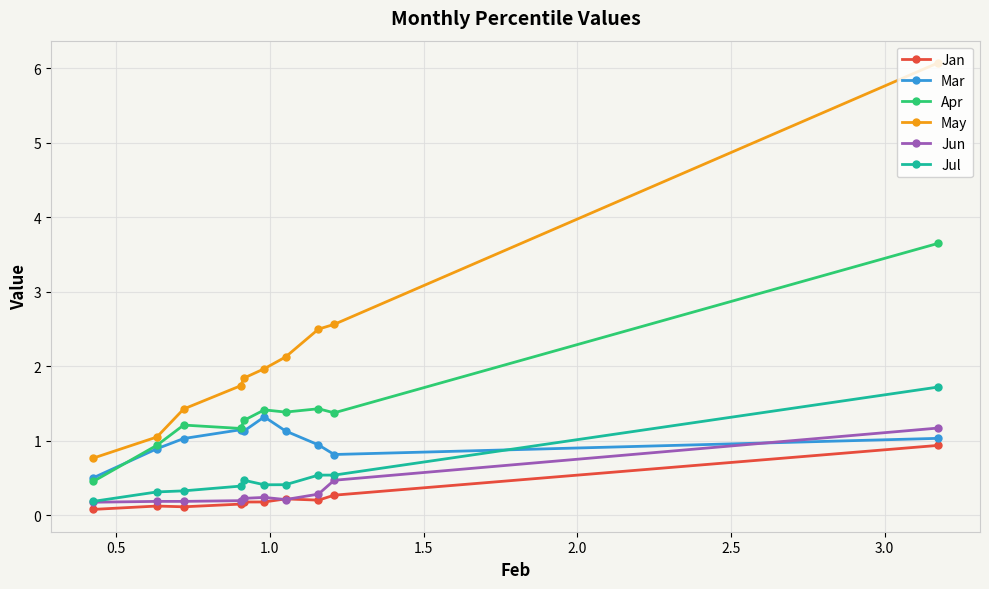

In Apr, how many points are higher than both neighbors (excluding endpoints)?

3